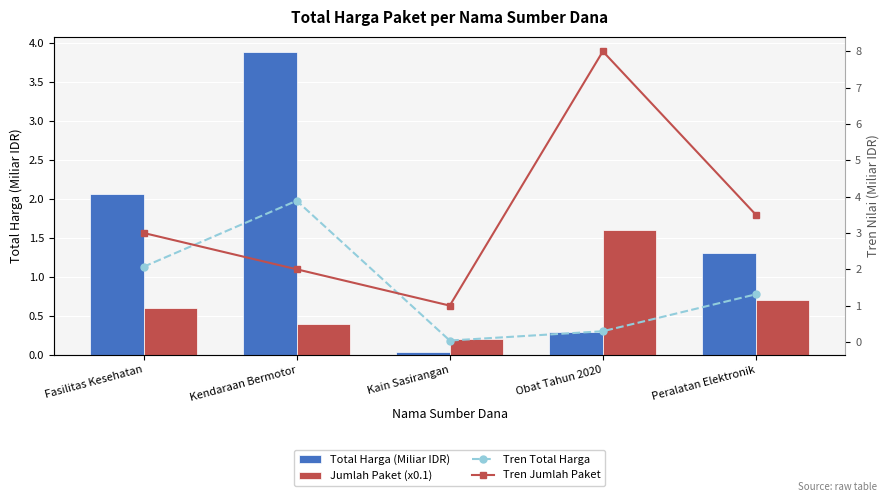

What is the difference between the second highest and minimum values in the Tren Jumlah Paket series?

2.5